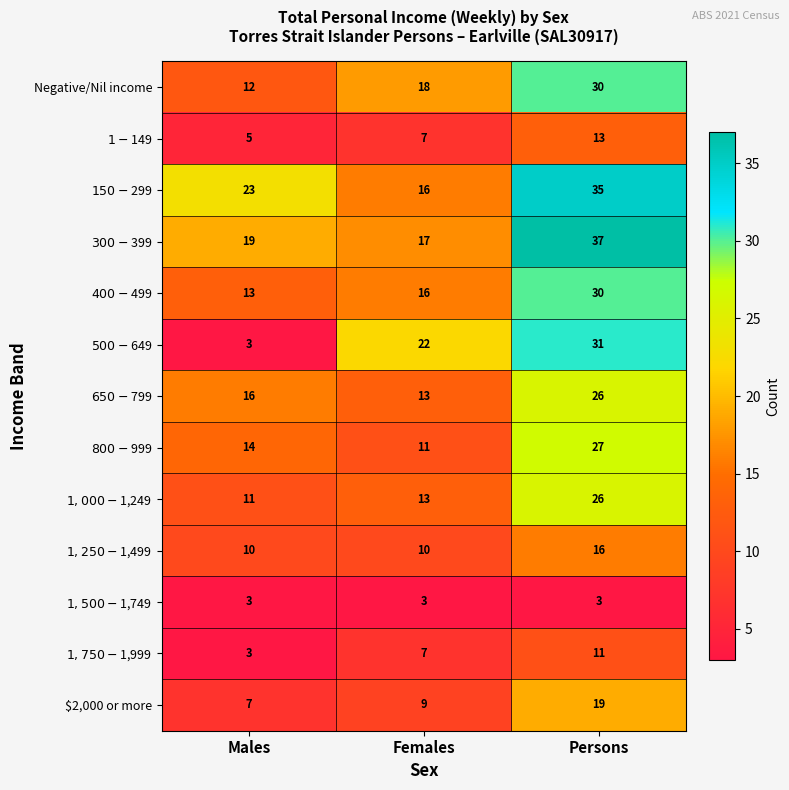

At how many categories does at least one series exceed 6?

3